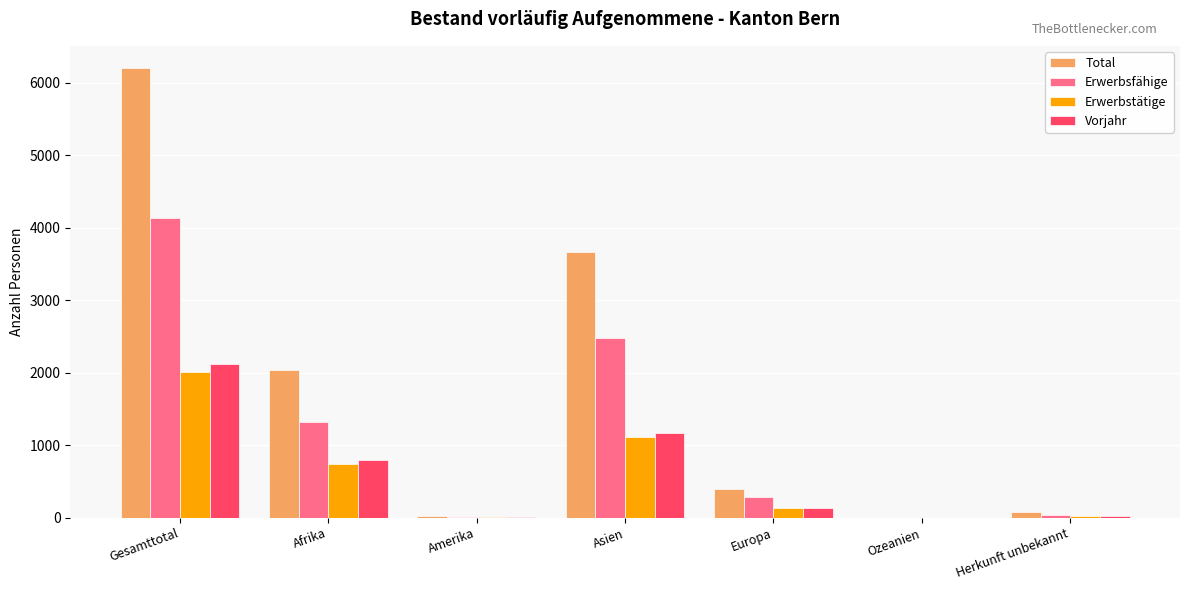

Read the Erwerbstätige value at Afrika.

742